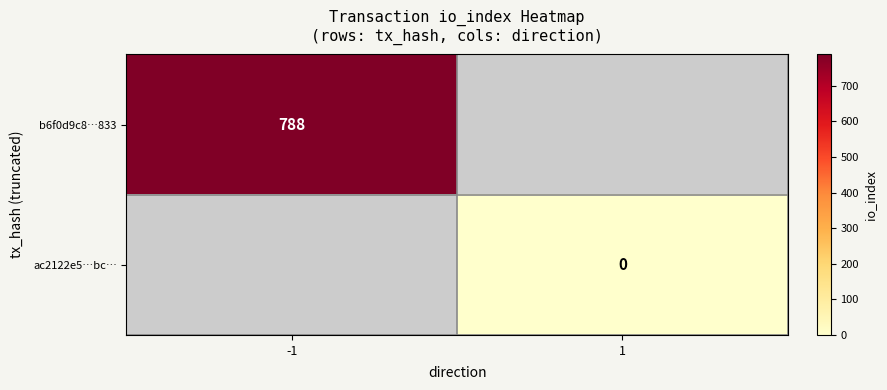

The b6f0d9c8…833 series shows 351 at -1. True or false?

False